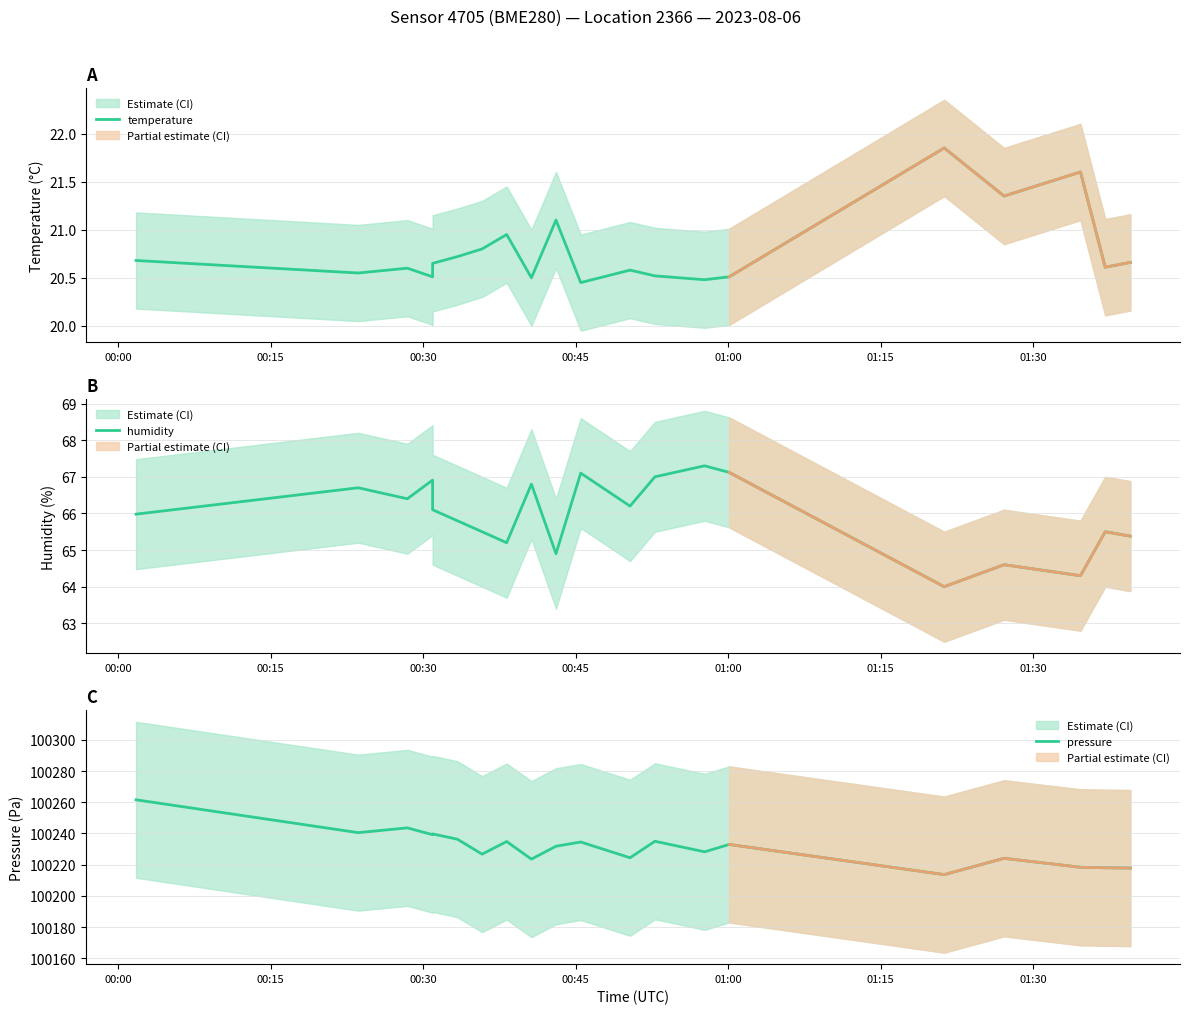

What is the minimum value for humidity?

64.0